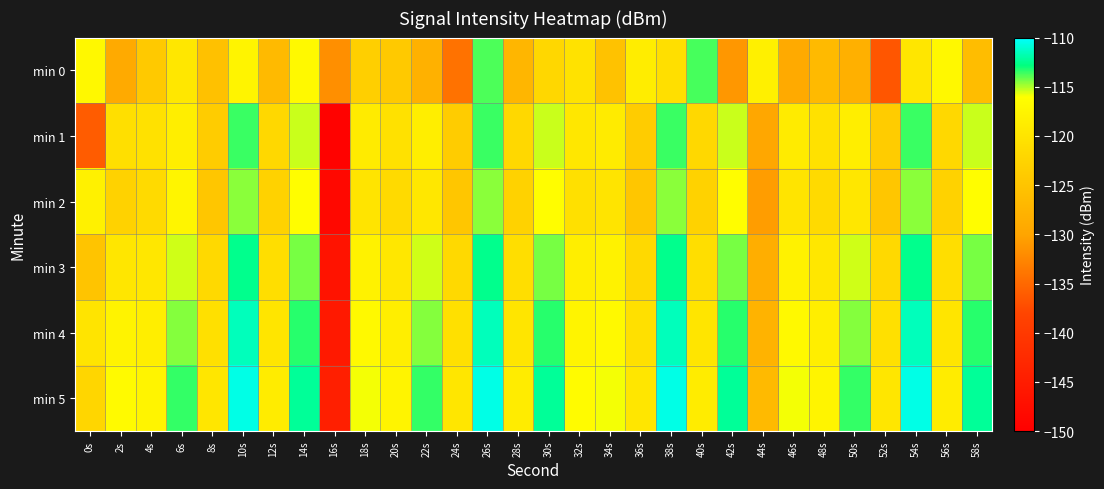

At 14s, list the series in order from smallest to largest.

min 0, min 2, min 1, min 3, min 4, min 5